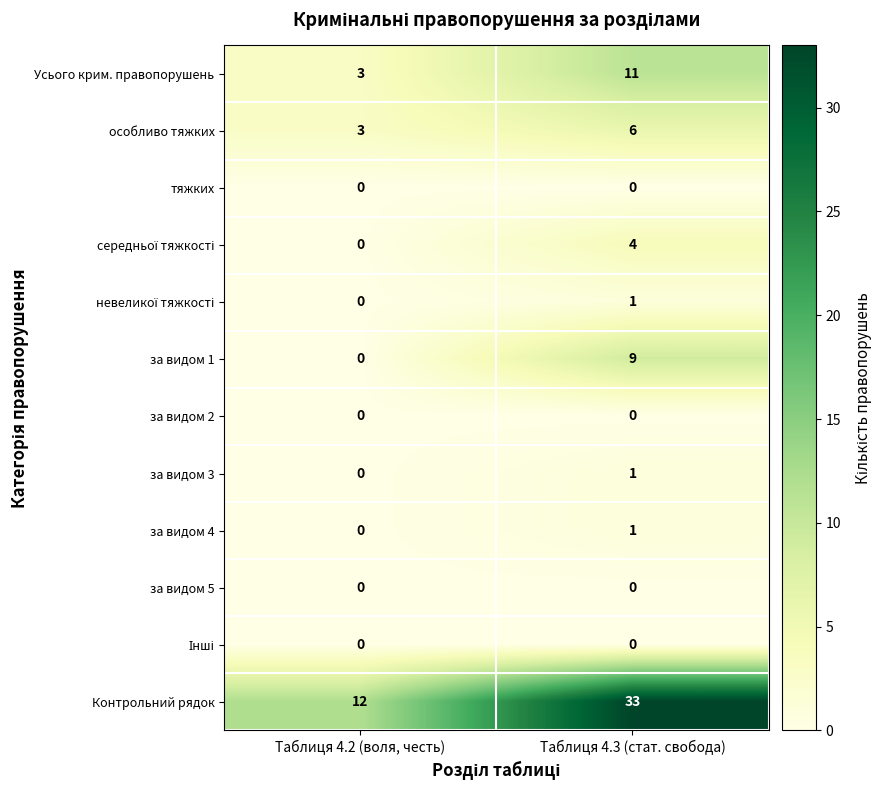

Count the number of data series in this chart.

12